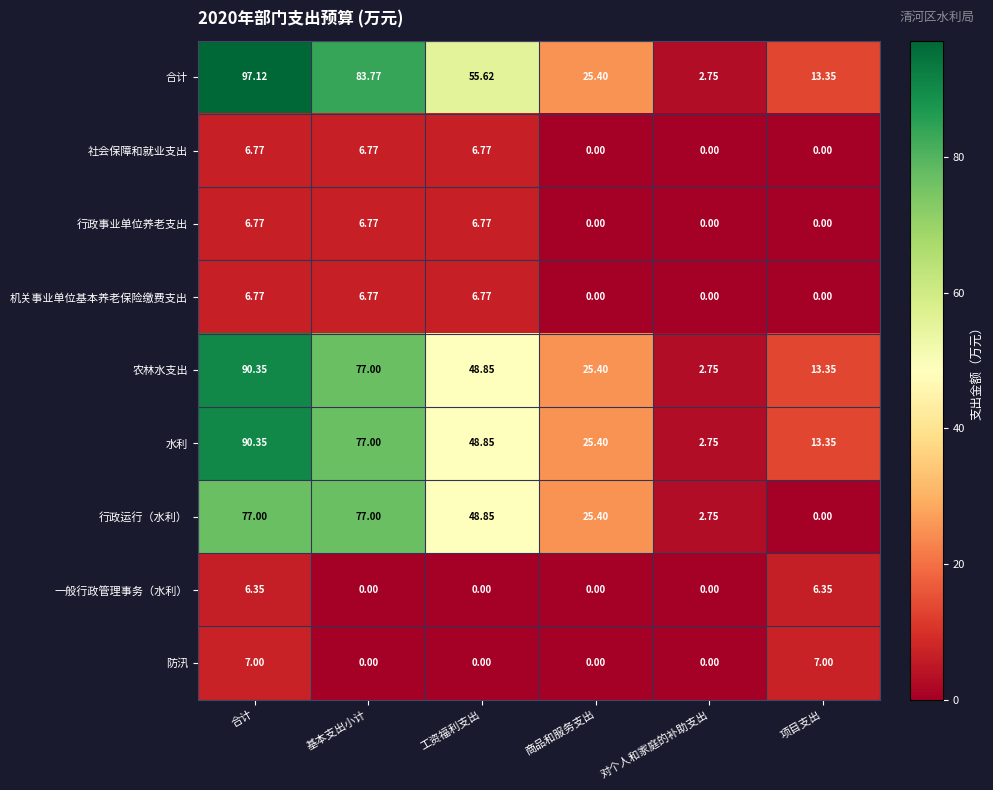

At which category is the sum across all series the highest?

合计